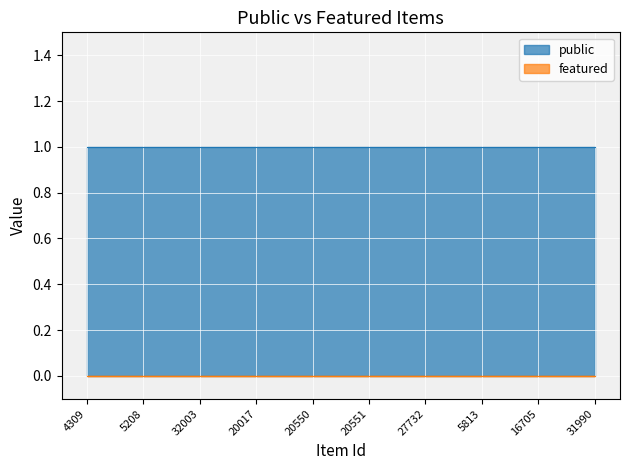

What is the label of the 9th point from the left?

16705